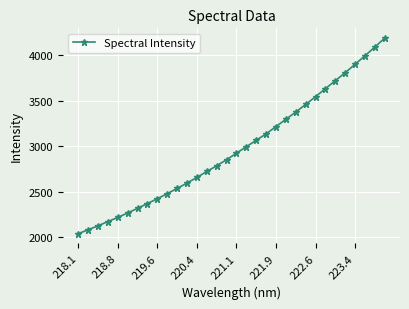

What is the value of the 14th point from the left?

2720.9